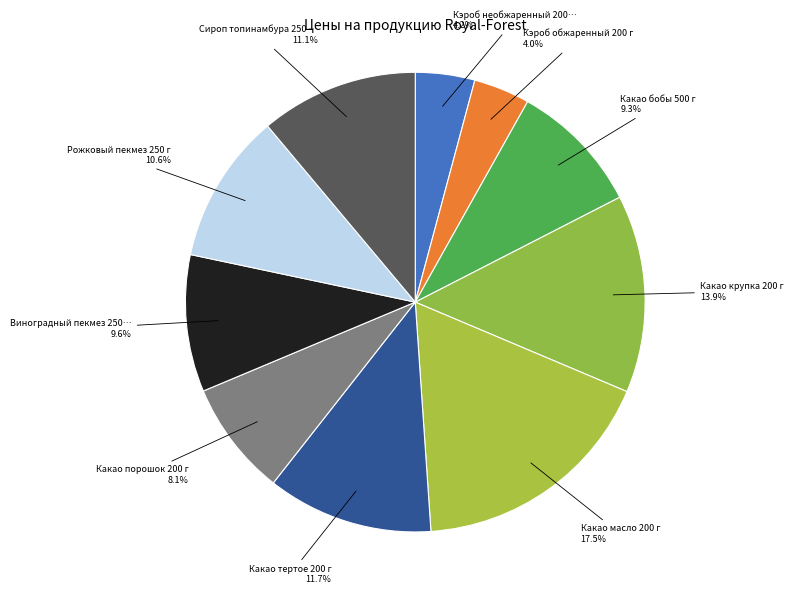

Is there any slice that represents more than half of the pie?

No